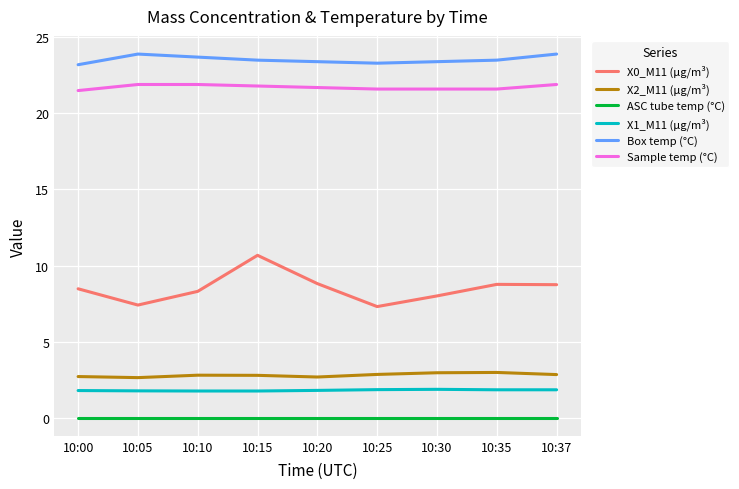

True or false: X2_M11 (μg/m³) and Box temp (°C) intersect in this chart.

False